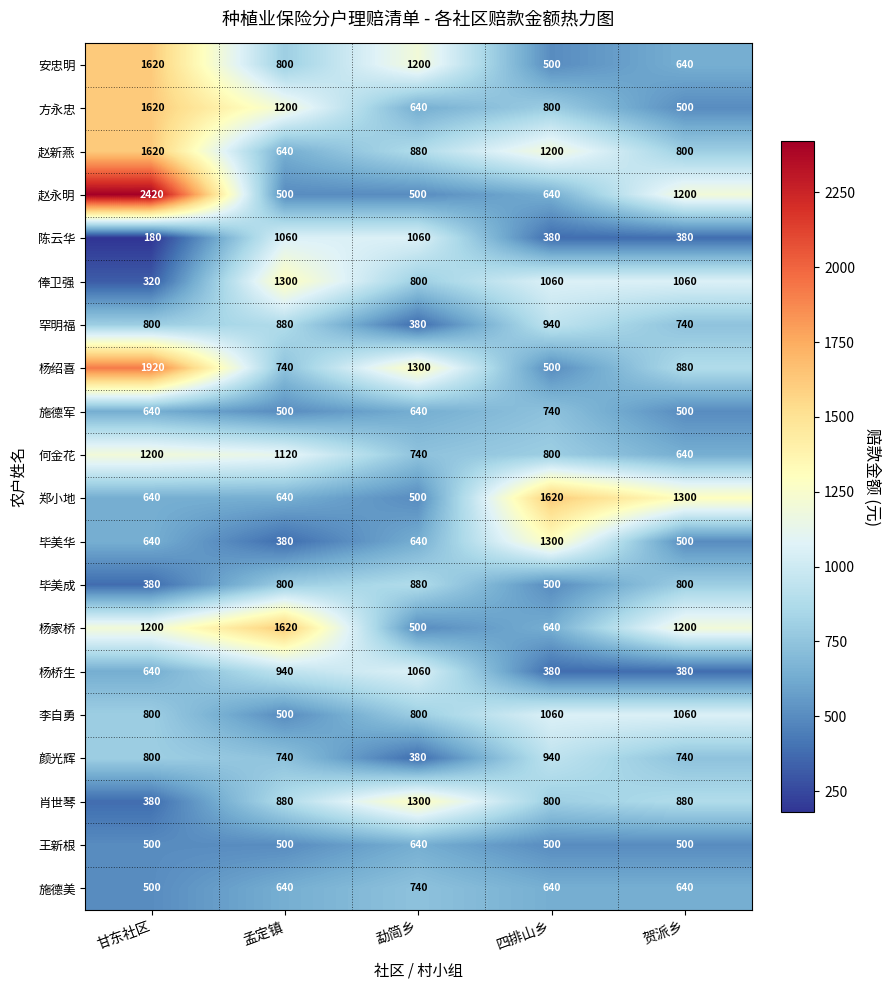

Which series has the largest range (max minus min)?

赵永明